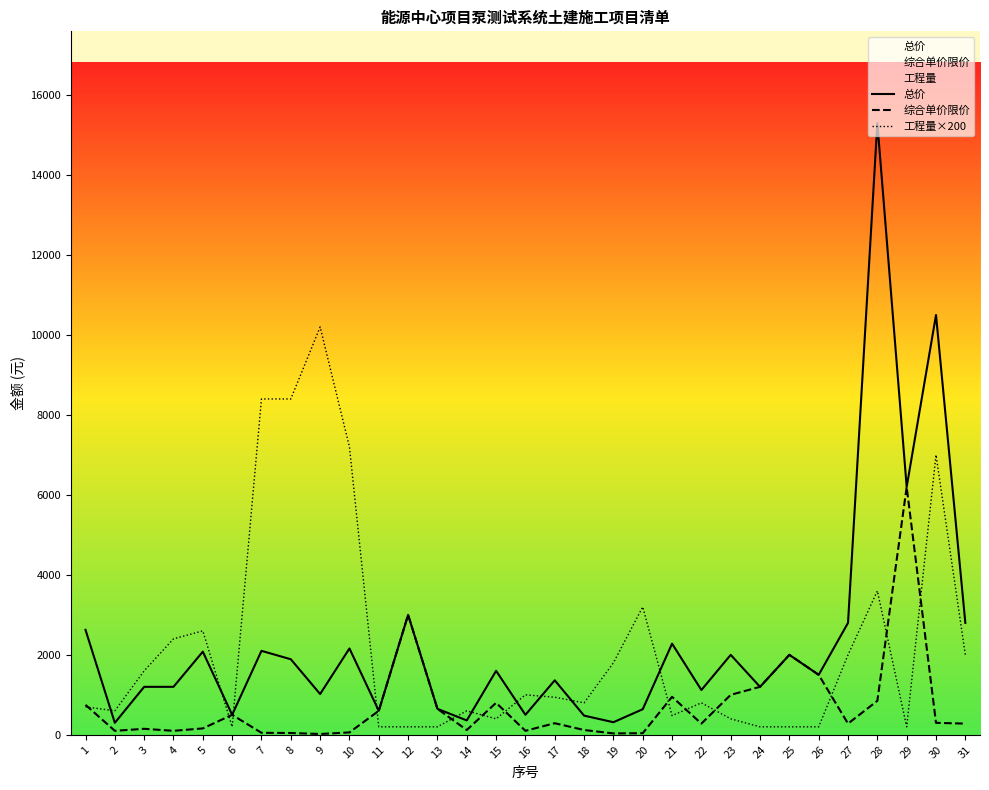

Reading left to right, list all the values displayed in this chart.

总价: 1=2625	2=300	3=1200	4=1200	5=2080	6=500	7=2100	8=1890	9=1020	10=2160	11=600	12=3000	13=650	14=360	15=1600	16=500	17=1363	18=480	19=315	20=640	21=2280	22=1120	23=2000	24=1200	25=2000	26=1500	27=2800	28=15300	29=6200	30=10500	31=2800
综合单价限价: 1=750	2=100	3=150	4=100	5=160	6=500	7=50	8=45	9=20	10=60	11=600	12=3000	13=650	14=120	15=800	16=100	17=290	18=120	19=35	20=40	21=950	22=280	23=1000	24=1200	25=2000	26=1500	27=280	28=850	29=6200	30=300	31=280
工程量×200: 1=700	2=600	3=1600	4=2400	5=2600	6=200	7=8400	8=8400	9=10200	10=7200	11=200	12=200	13=200	14=600	15=400	16=1000	17=940	18=800	19=1800	20=3200	21=480	22=800	23=400	24=200	25=200	26=200	27=2000	28=3600	29=200	30=7000	31=2000